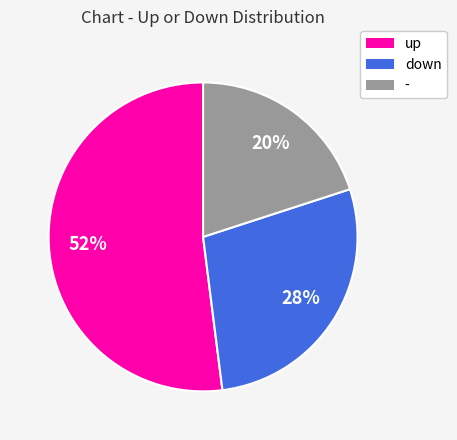

To the nearest percent, what is the difference between the largest and smallest slice percentages?

32%